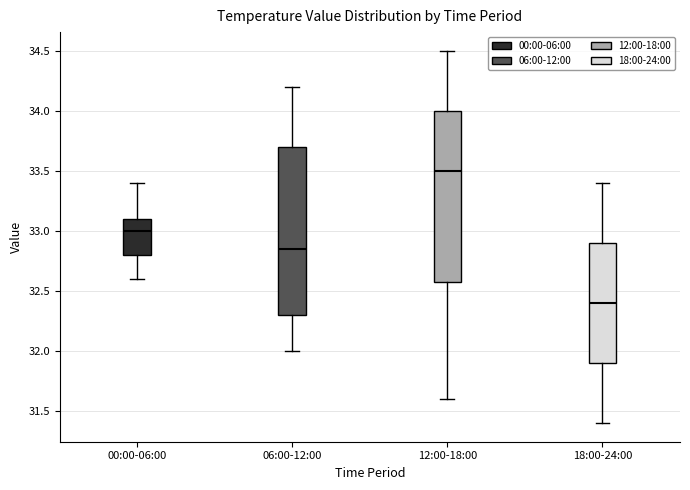

Which box's median line is the lowest?

18:00-24:00